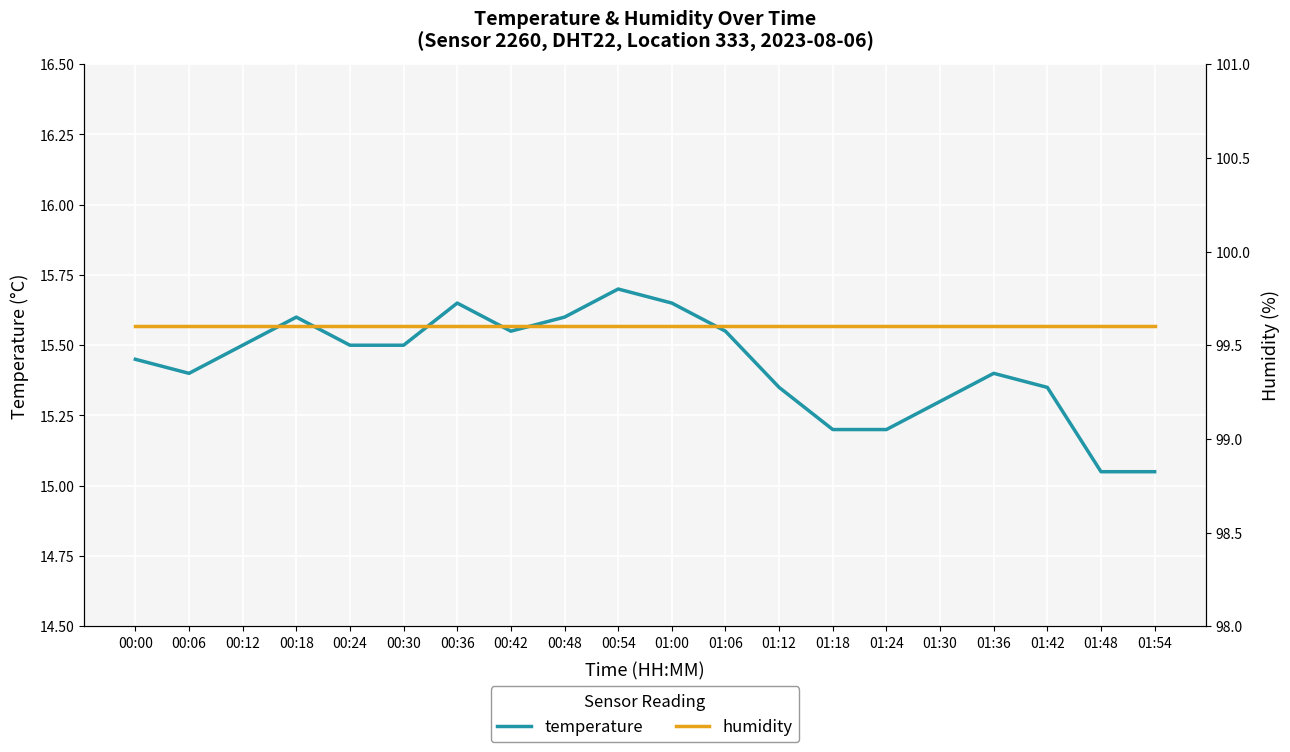

True or false: humidity has a value of 133.7 at 01:24.

False